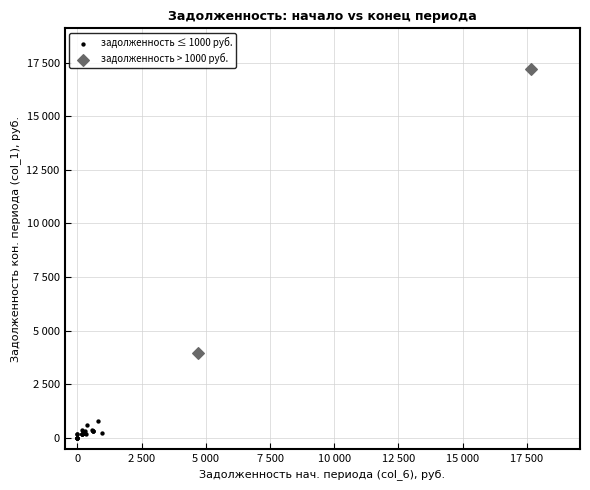

Which series has the largest Y range (max minus min)?

задолженность > 1000 руб.